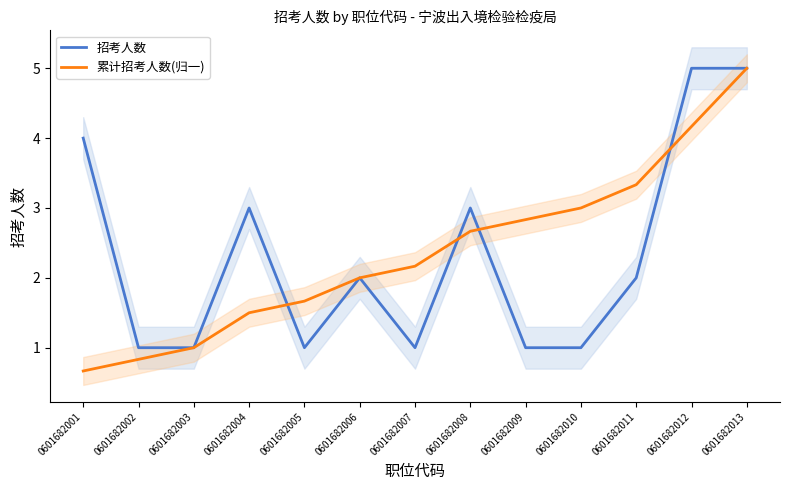

How many values in the 招考人数 series are below 2?

6